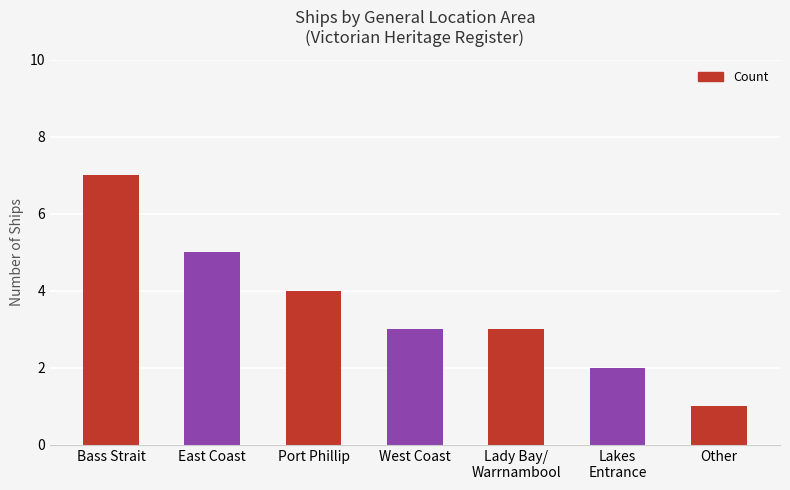

Which has a higher value, East Coast or Lady Bay/
Warrnambool?

East Coast